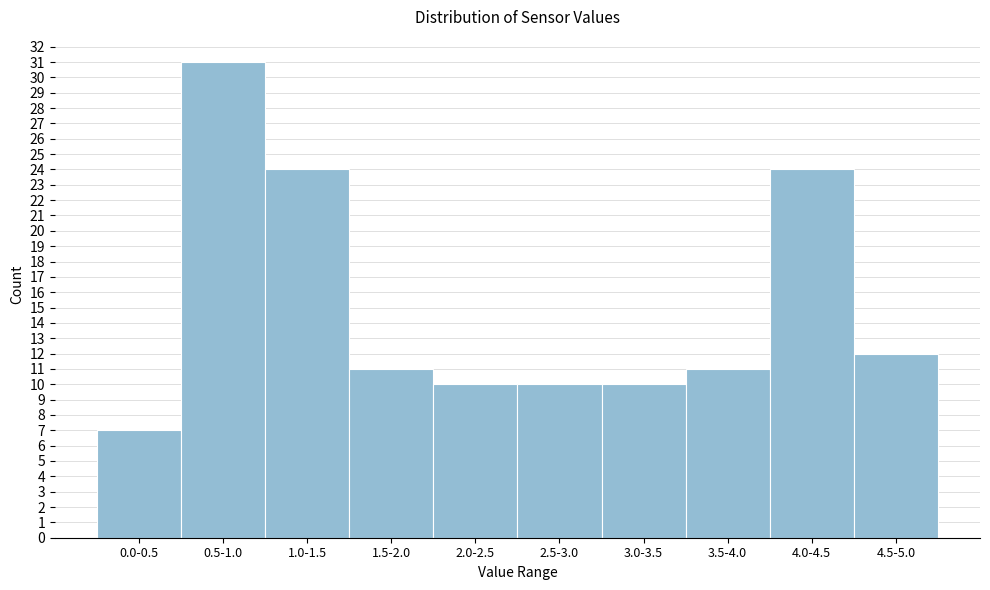

Reading right to left, list all the values displayed in this chart.

12	24	11	10	10	10	11	24	31	7